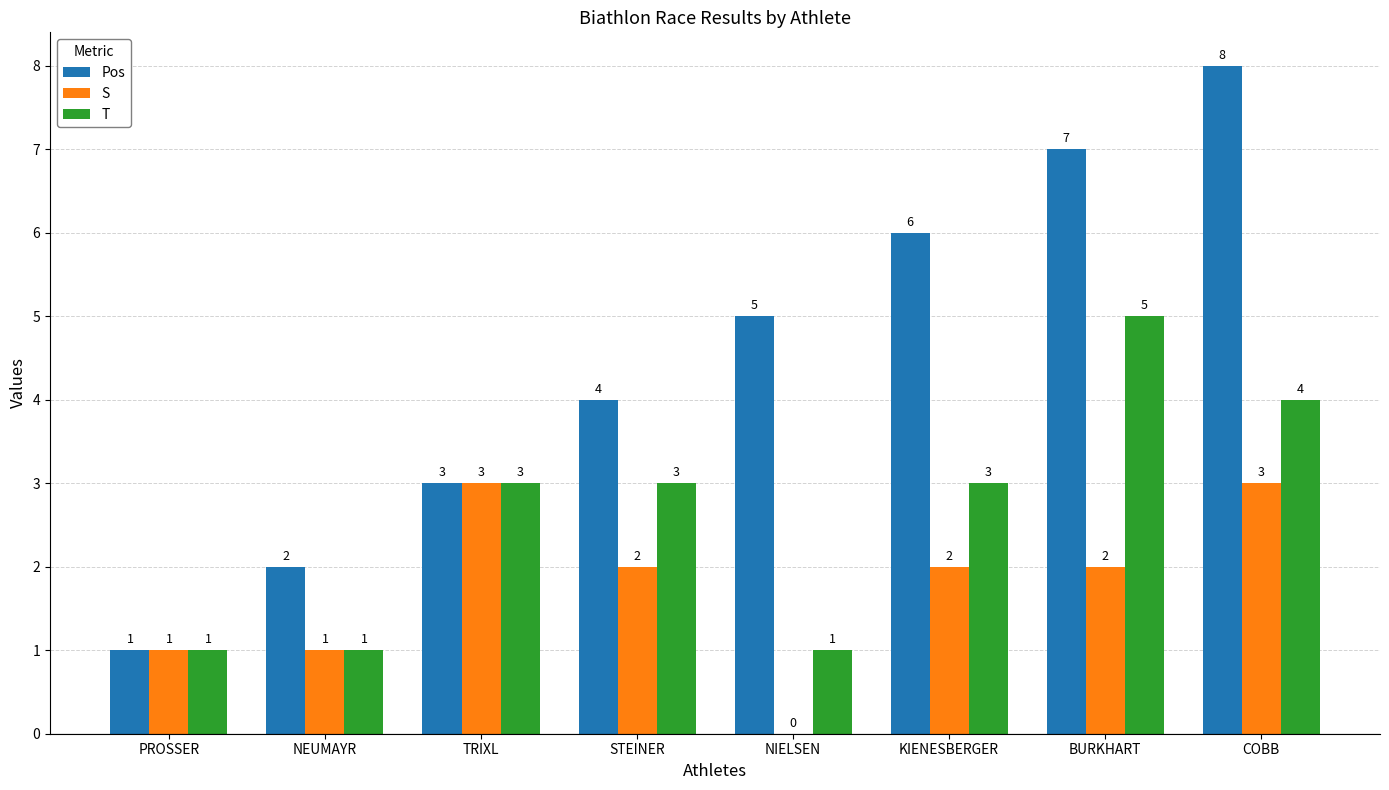

How many groups of bars are there?

8